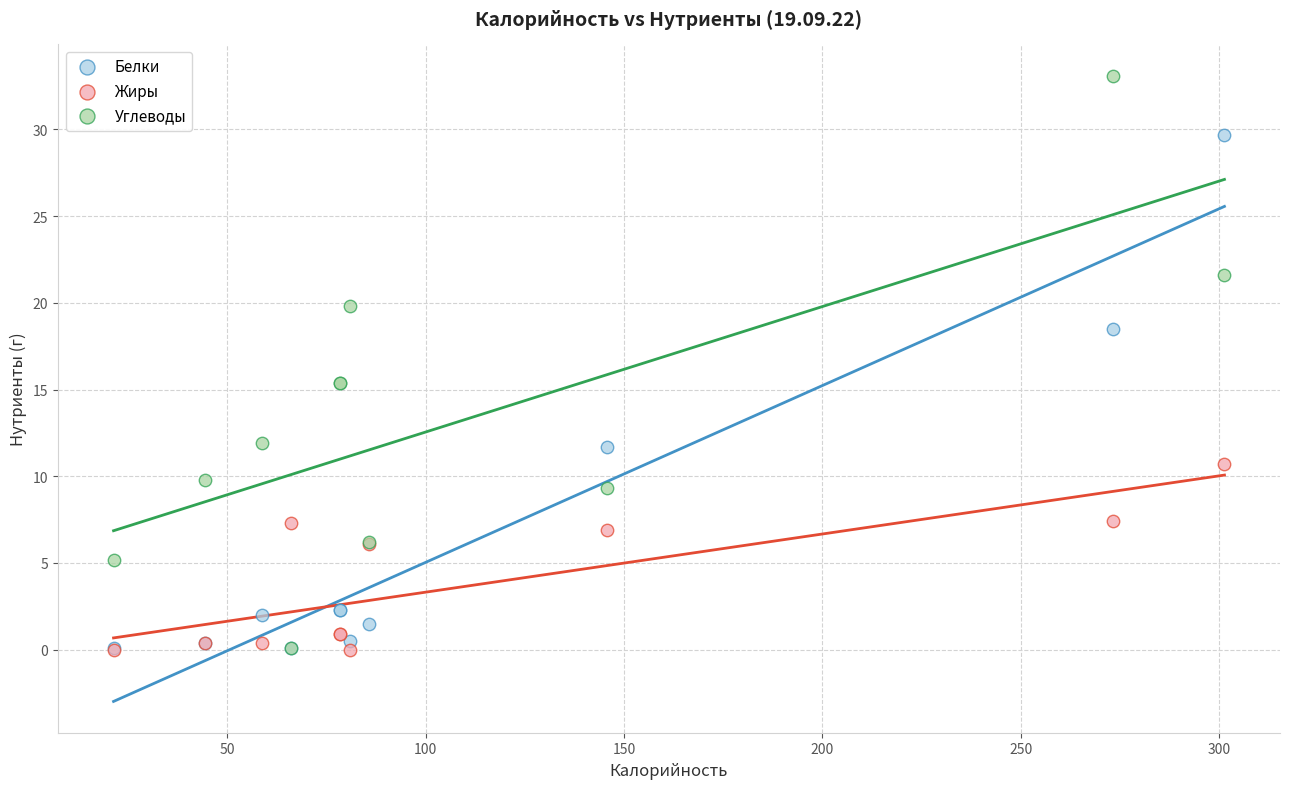

Which series contains the highest Y value?

Углеводы